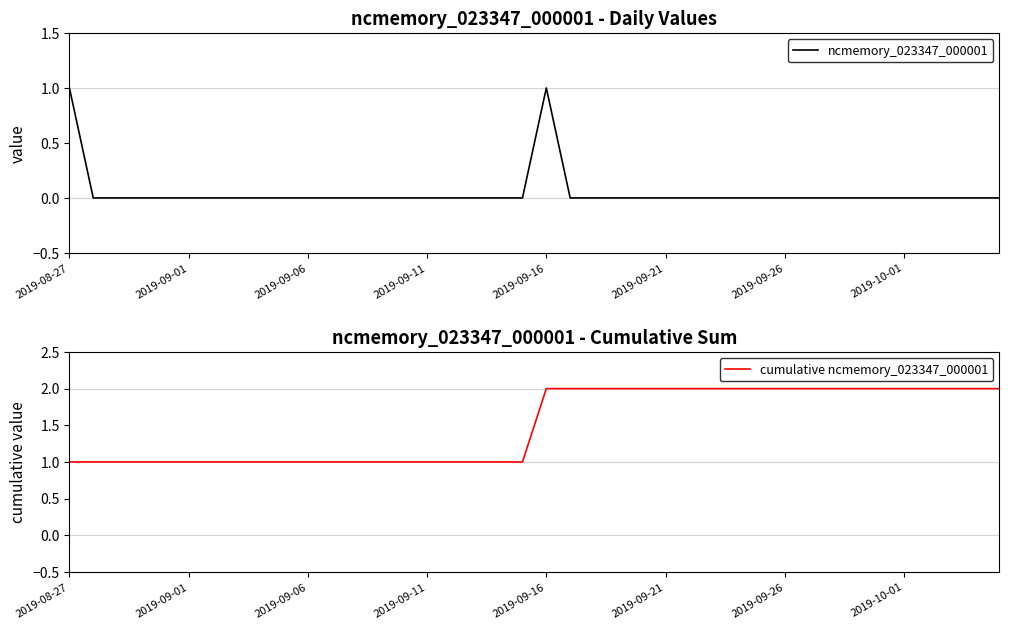

What are all the series names shown in the legend?

ncmemory_023347_000001, cumulative ncmemory_023347_000001